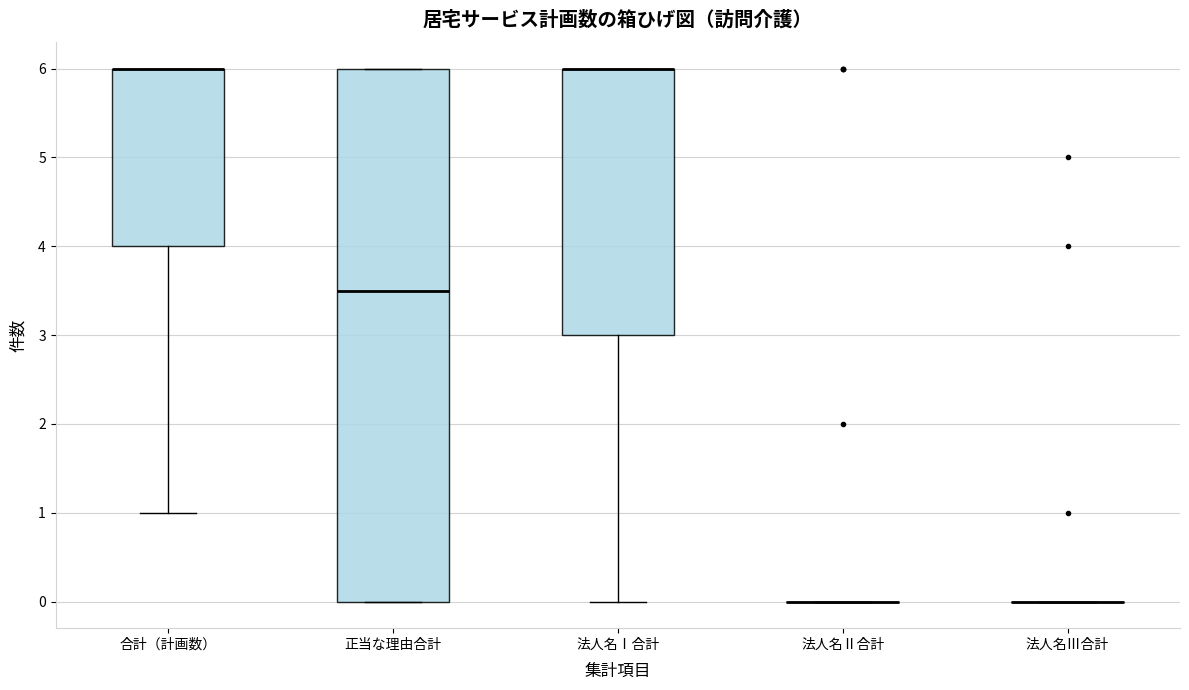

Which box is the tallest, from its lower edge to its upper edge?

正当な理由合計